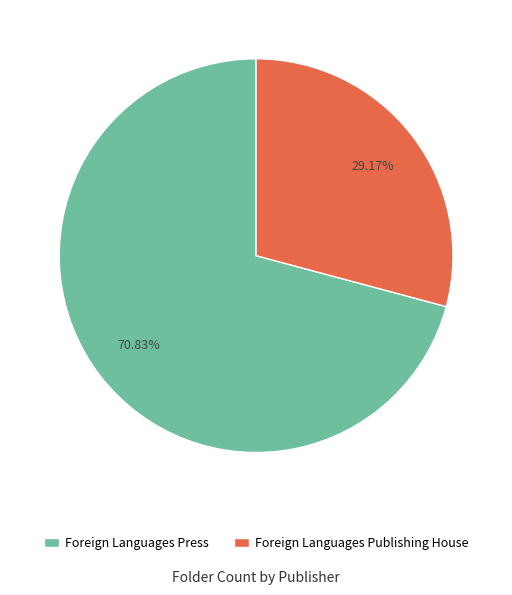

To the nearest percent, what is the combined percentage of Foreign Languages Press and Foreign Languages Publishing House?

100%